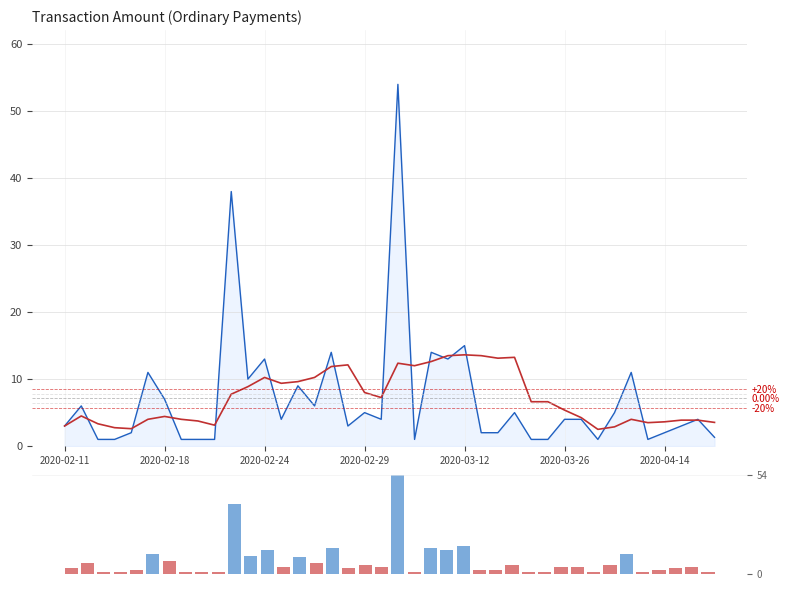

Is it true that Amount equals 5.5 at 14?

False